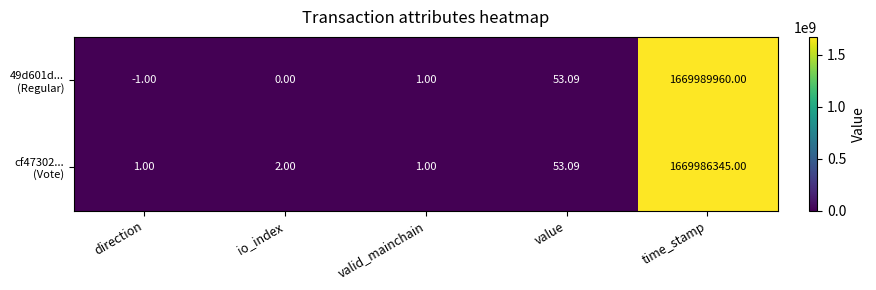

Which category has the lowest value across all series?

direction